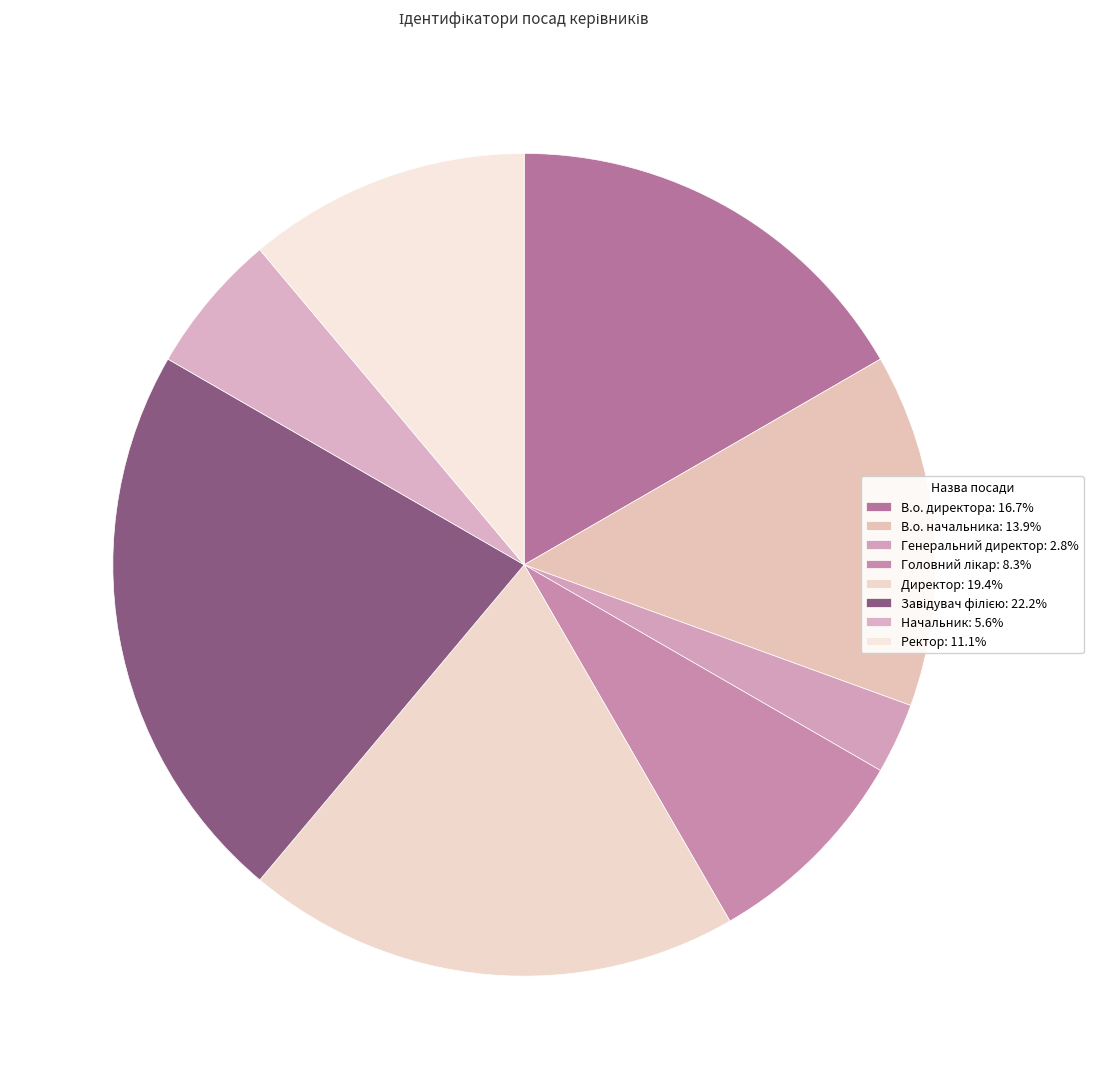

To the nearest percent, what percentage of the pie is Головний лікар?

8%